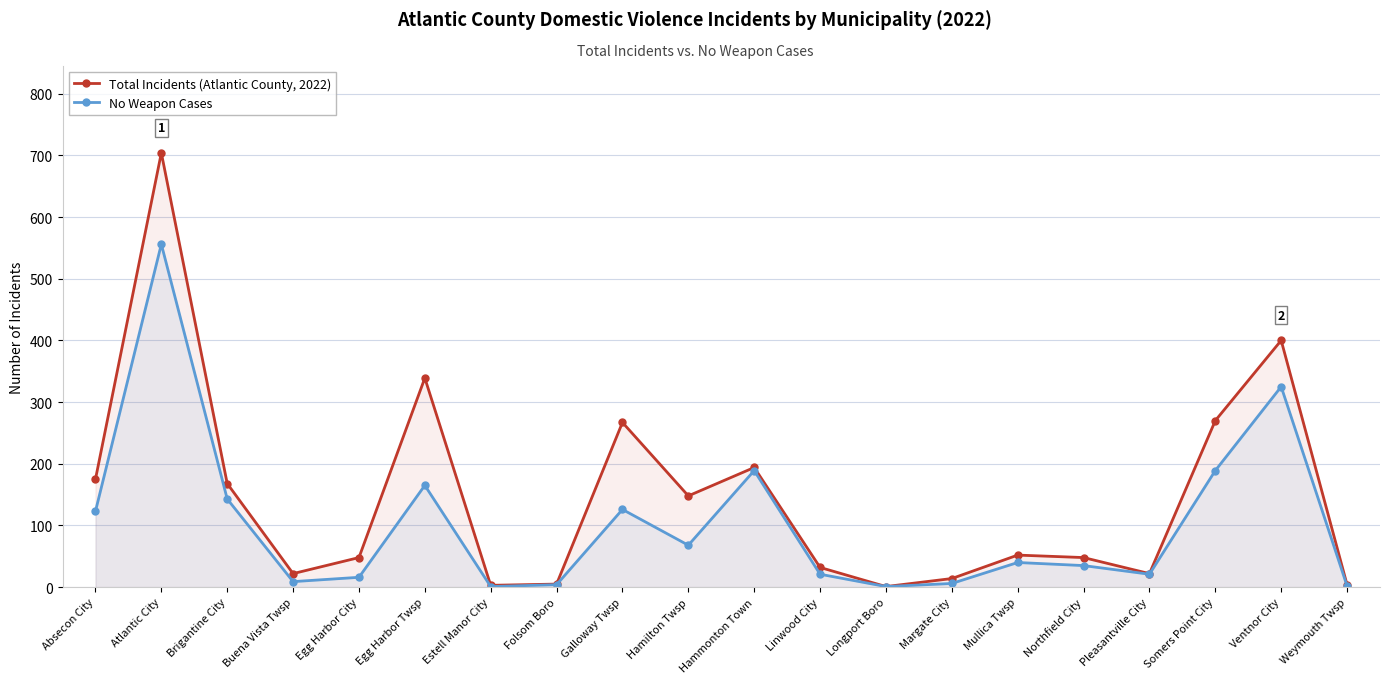

Which label corresponds to the smallest value in the chart?

Longport Boro